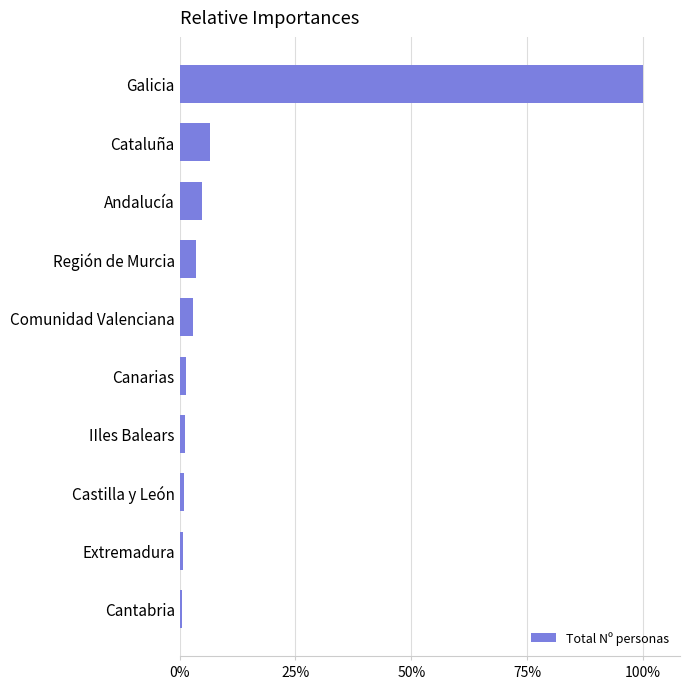

Are the bars horizontal?

Yes